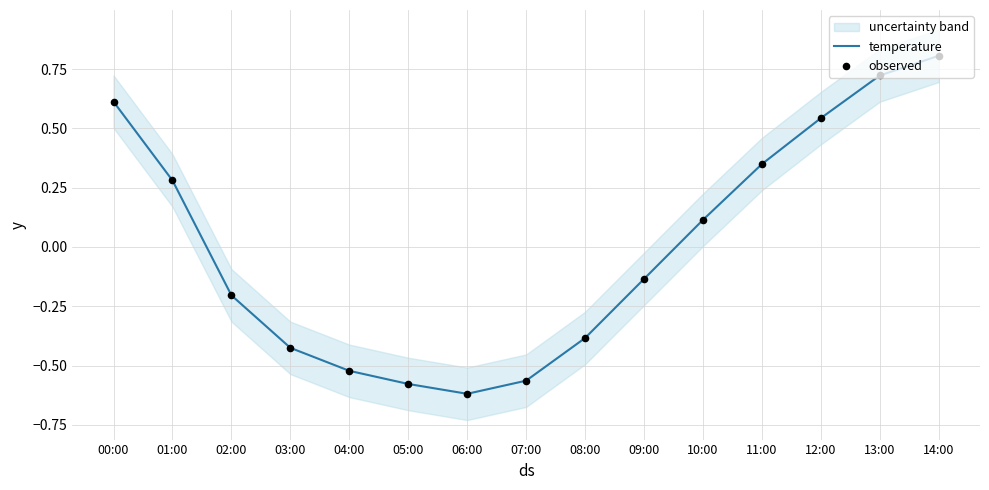

Which series reaches the minimum Y coordinate?

temperature